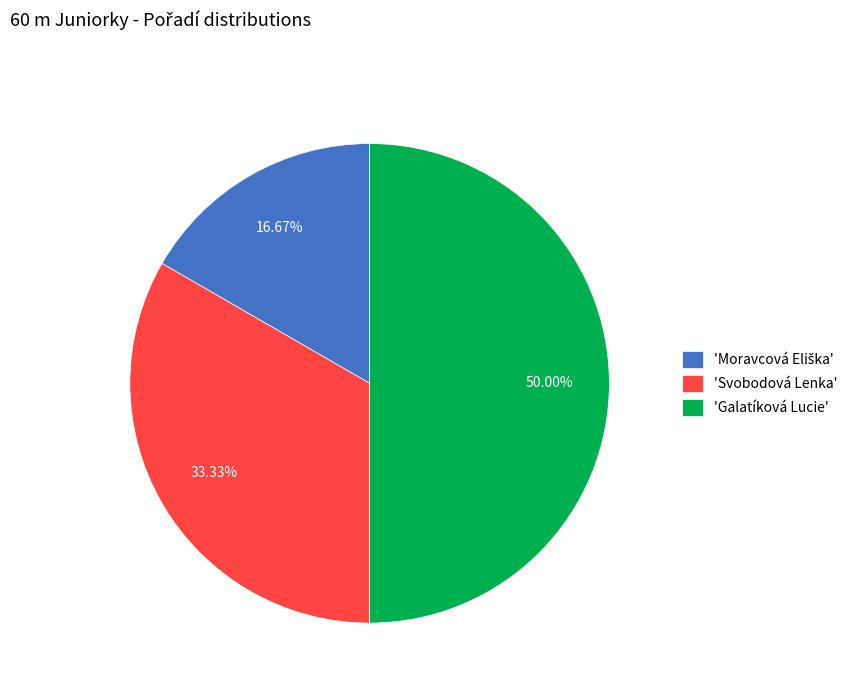

Between 'Svobodová Lenka' and 'Galatíková Lucie', which is larger?

'Galatíková Lucie'